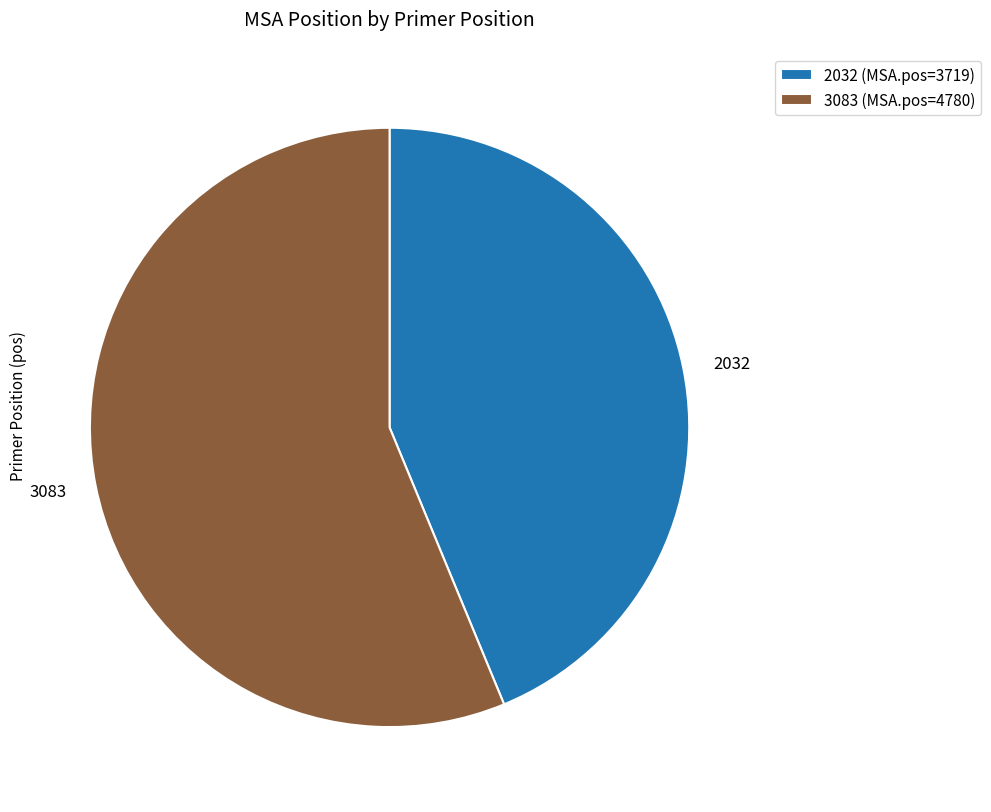

Which has a higher value, 2032 or 3083?

3083